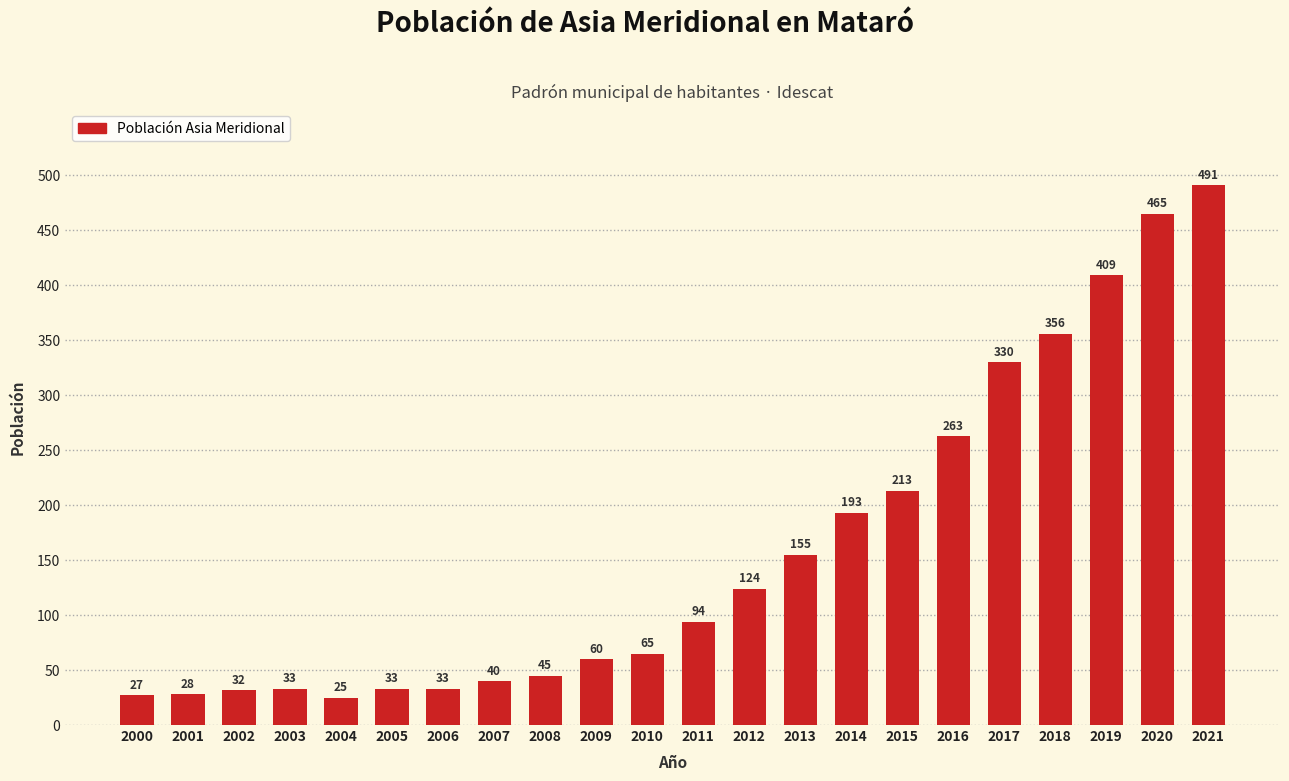

How many values are below 94?

11